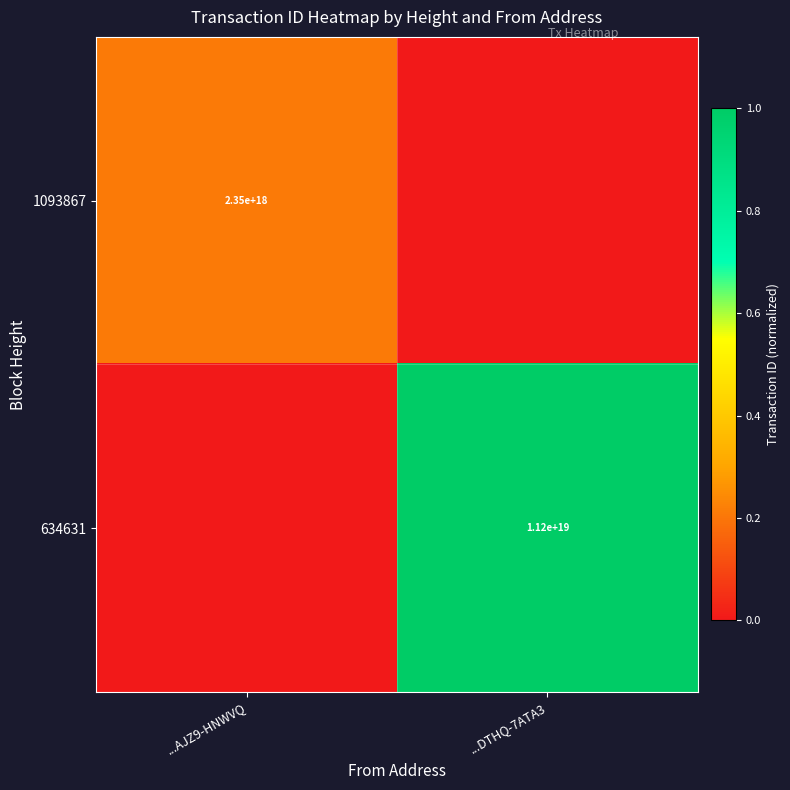

The 1093867 series shows 723102178998291200 at ...AJZ9-HNWVQ. True or false?

False